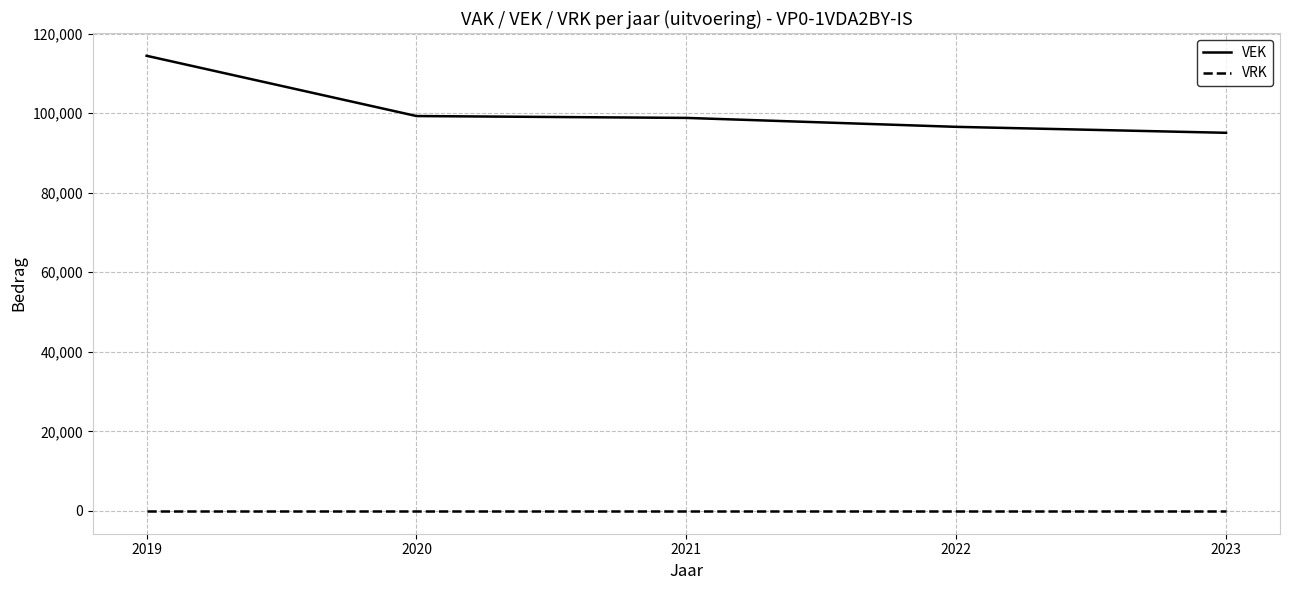

What are all the series names shown in the legend?

VEK, VRK